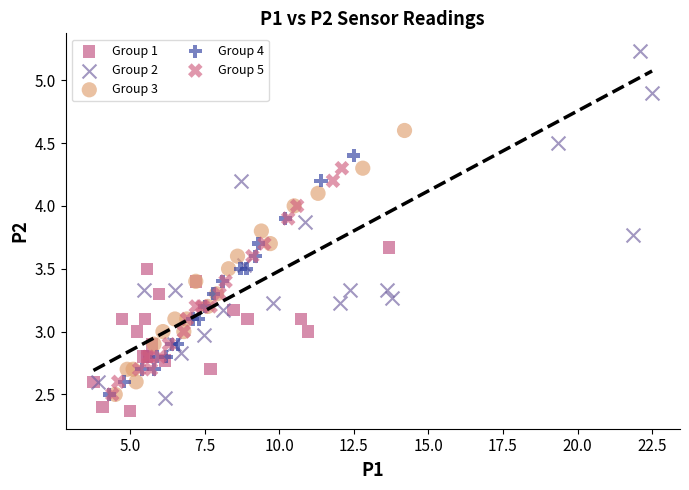

What are all the series names shown in the legend?

Group 1, Group 2, Group 3, Group 4, Group 5